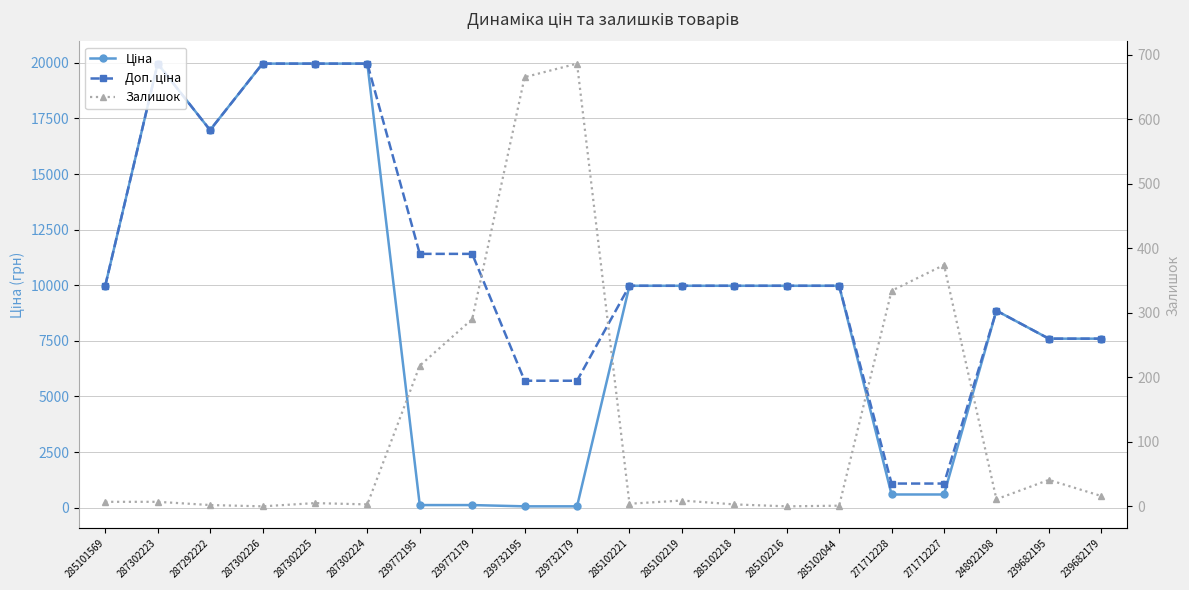

Where do Ціна and Залишок first cross each other?

287302224 and 239772195